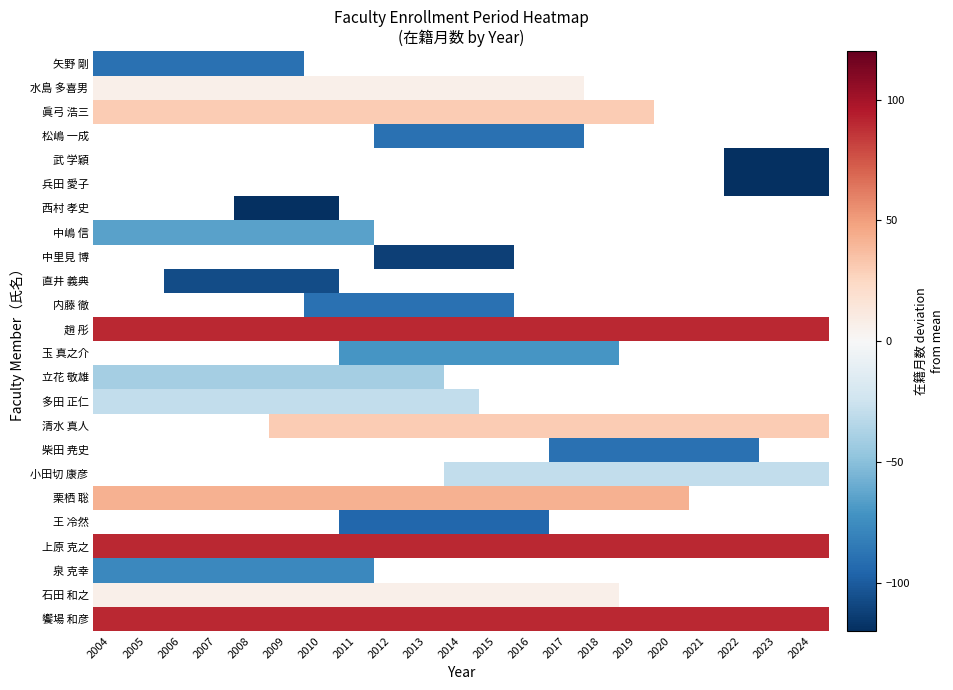

Which category has the highest value across all series?

2004